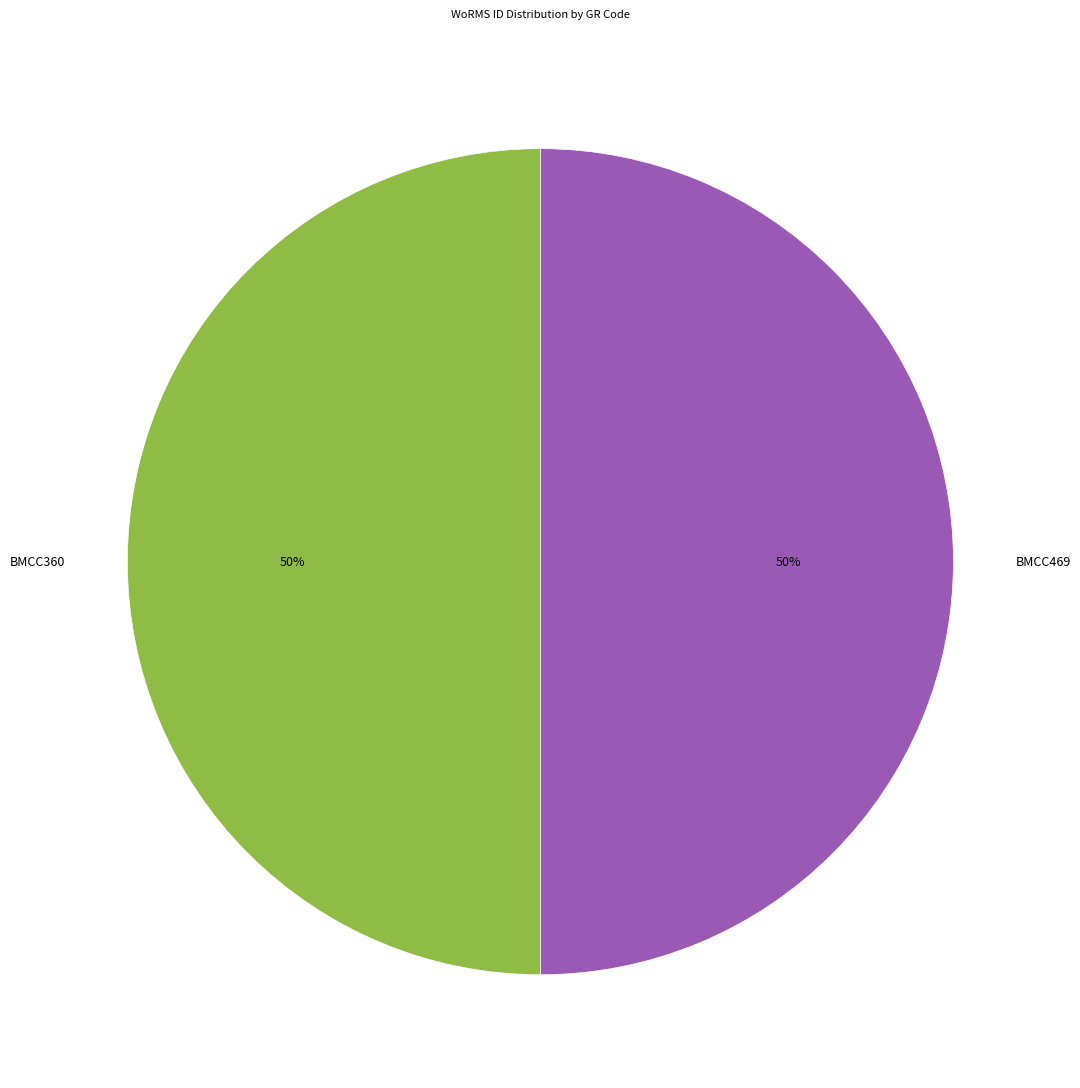

What is the ratio of the value at BMCC360 to the value at BMCC469?

1.0